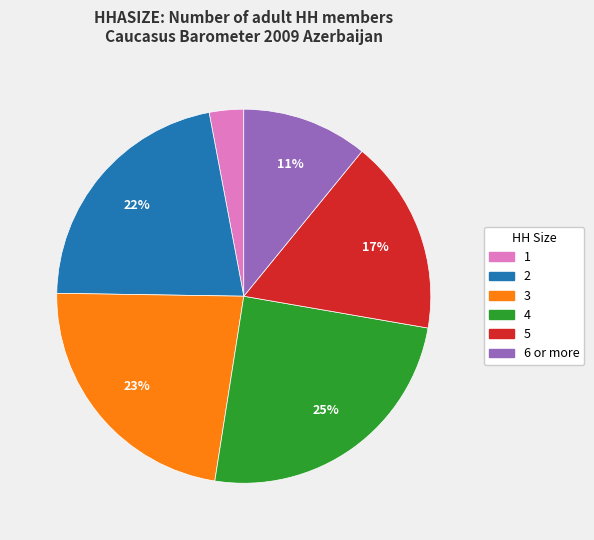

To the nearest percent, what percentage of the pie is 4?

25%